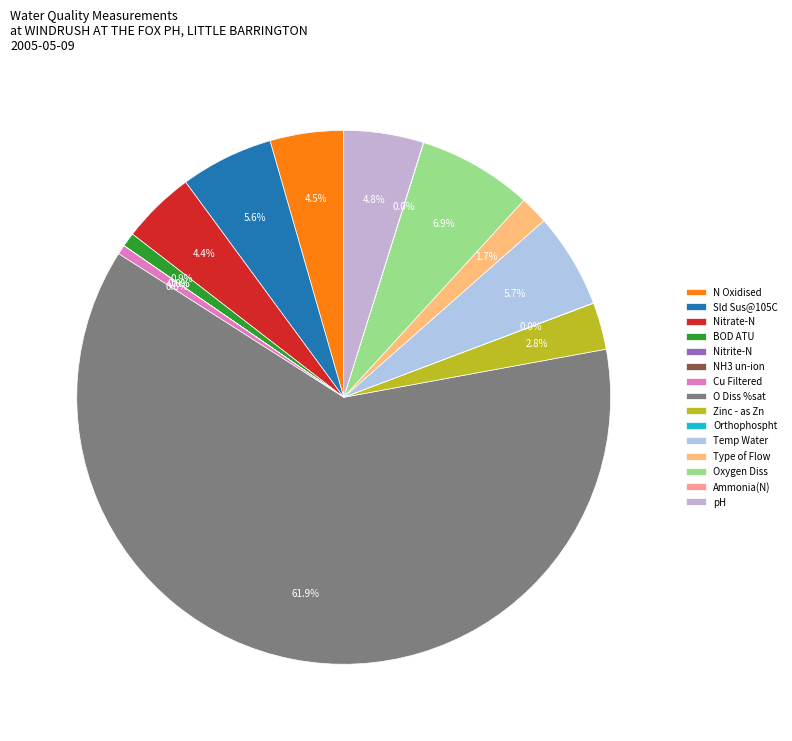

To the nearest percent, what percentage of the pie is N Oxidised?

4%